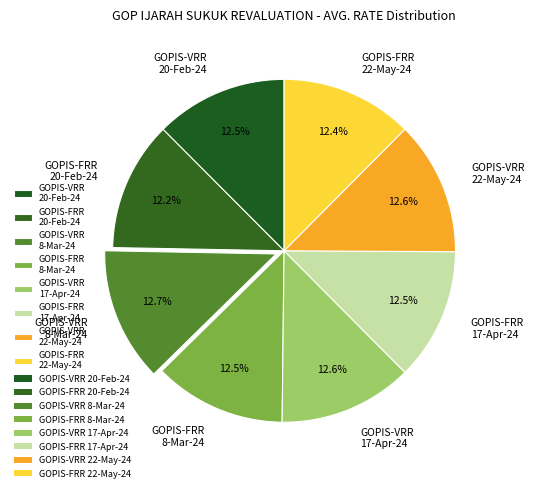

What is the ratio of the value at GOPIS-FRR 22-May-24 to the value at GOPIS-VRR 17-Apr-24?

1.0